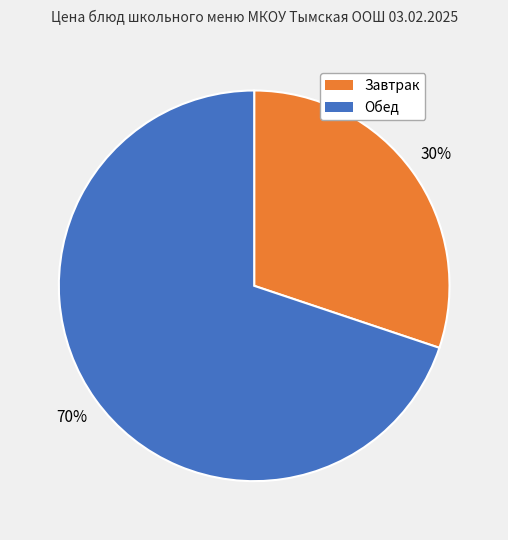

Does any single category account for the majority?

Yes